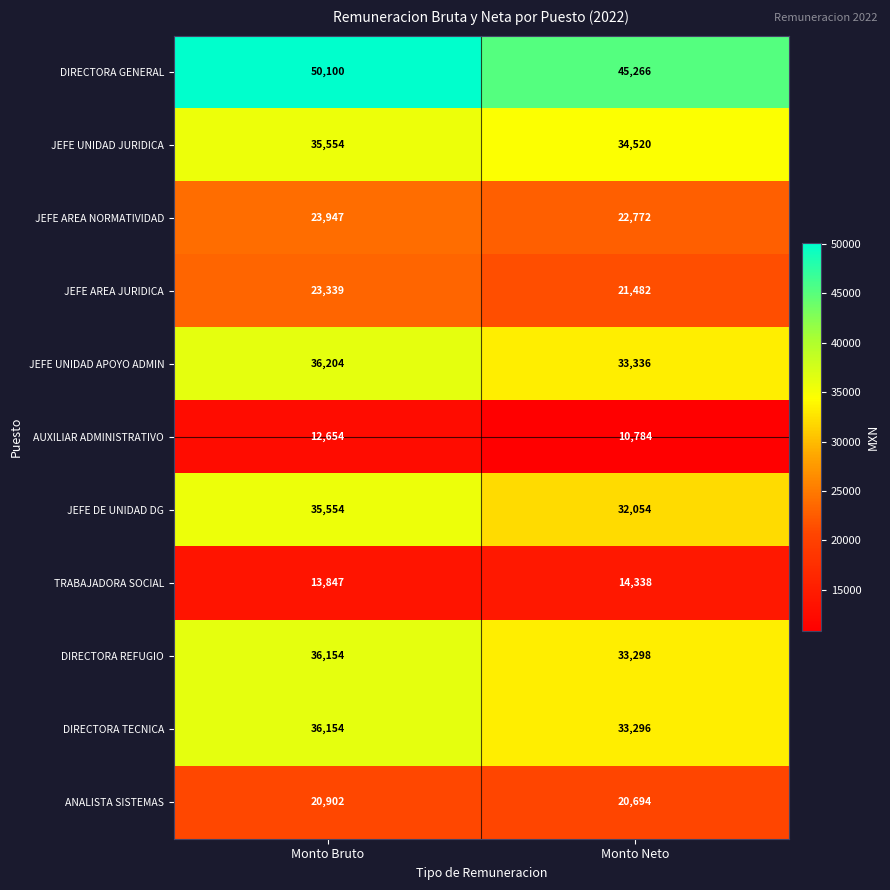

What is the difference between the maximum and minimum values in the JEFE UNIDAD APOYO ADMIN series?

2868